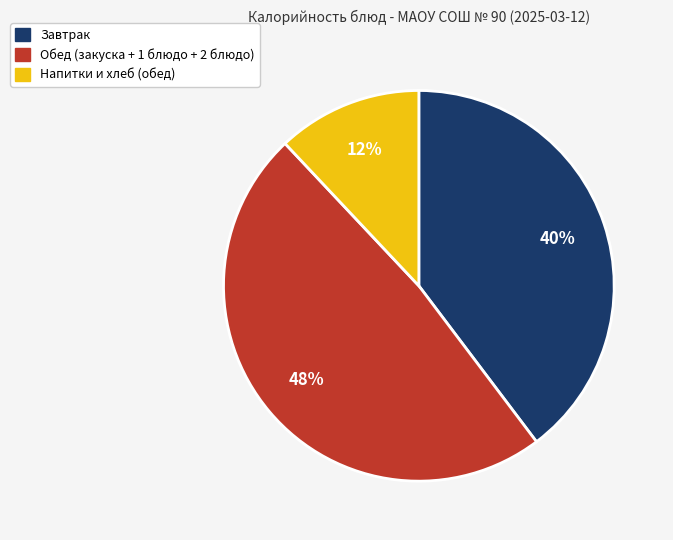

Is there any slice that represents more than half of the pie?

No